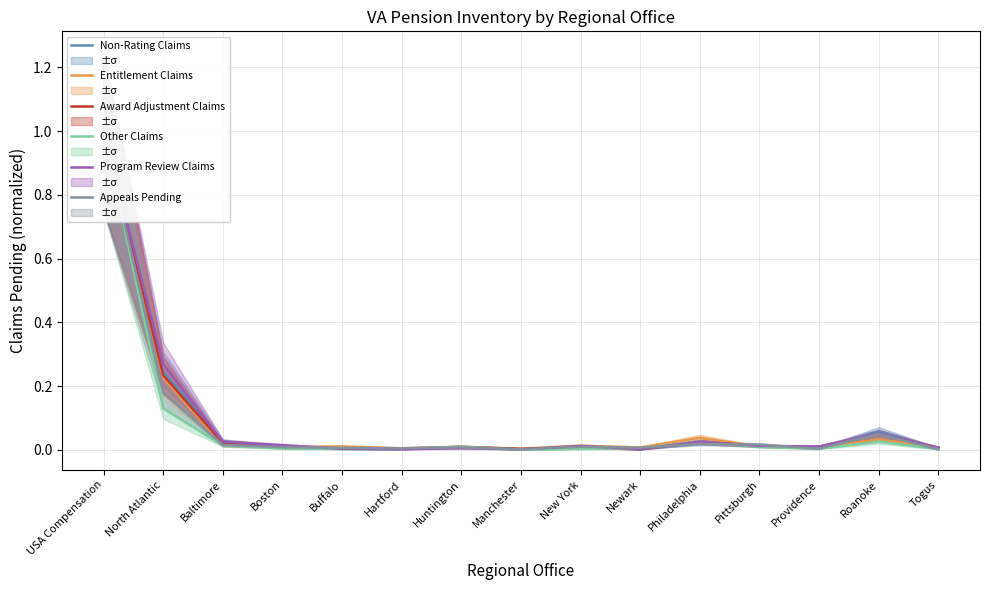

At how many categories does at least one series exceed 0?

15